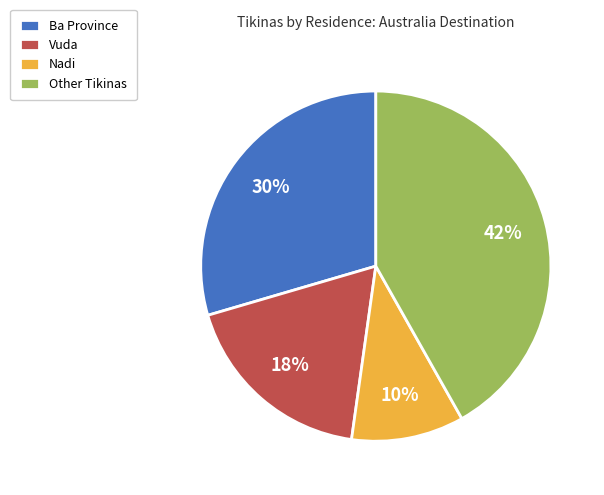

The Ba Province slice represents 30% of the pie. True or false?

True